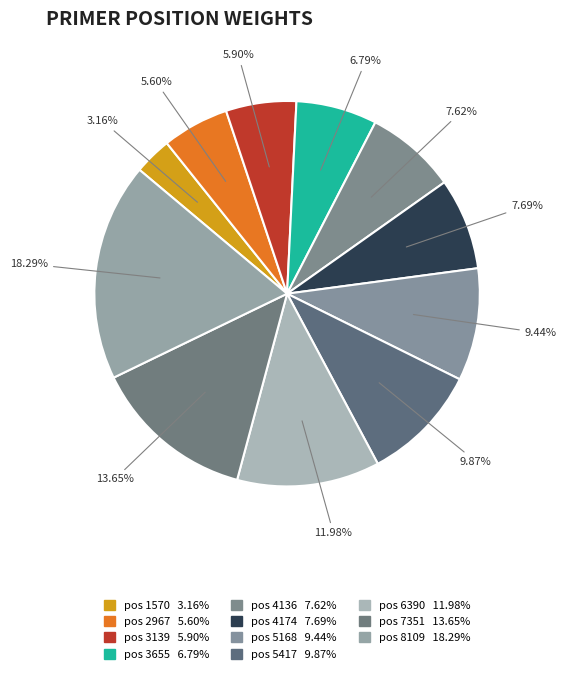

Rank the categories by value from highest to lowest.

8109, 7351, 6390, 5417, 5168, 4174, 4136, 3655, 3139, 2967, 1570